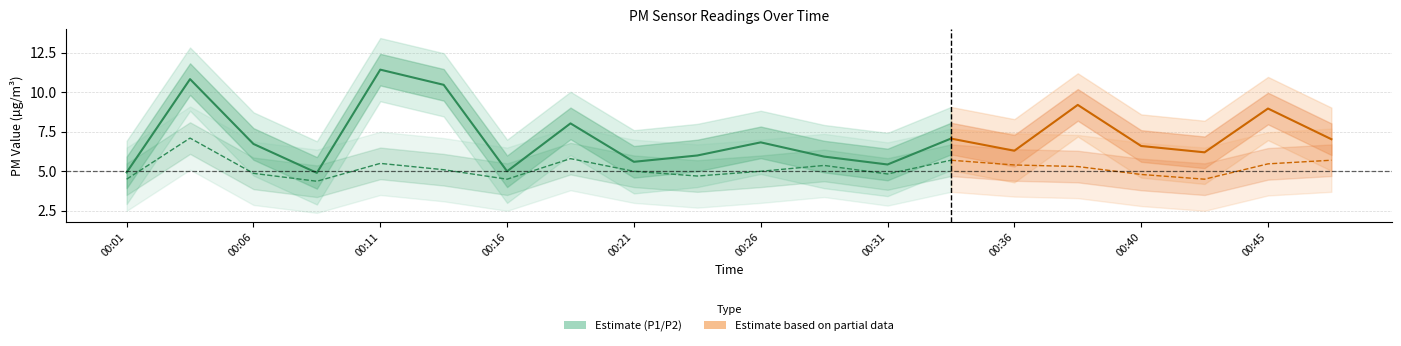

How many lines are shown in the chart?

2